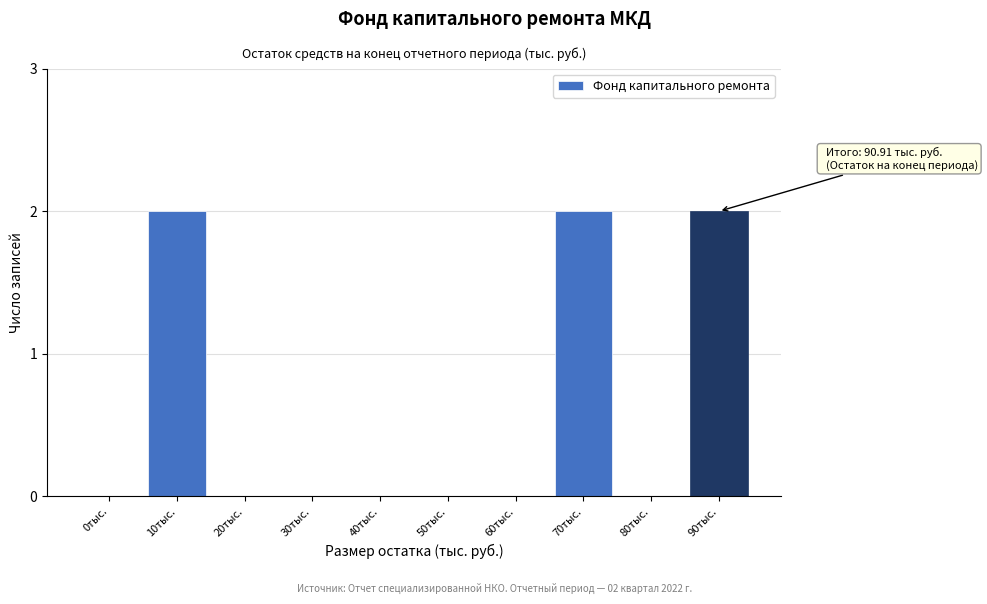

Reading left to right, transcribe all the data shown in this chart.

0тыс.=0	10тыс.=2	20тыс.=0	30тыс.=0	40тыс.=0	50тыс.=0	60тыс.=0	70тыс.=2	80тыс.=0	90тыс.=2